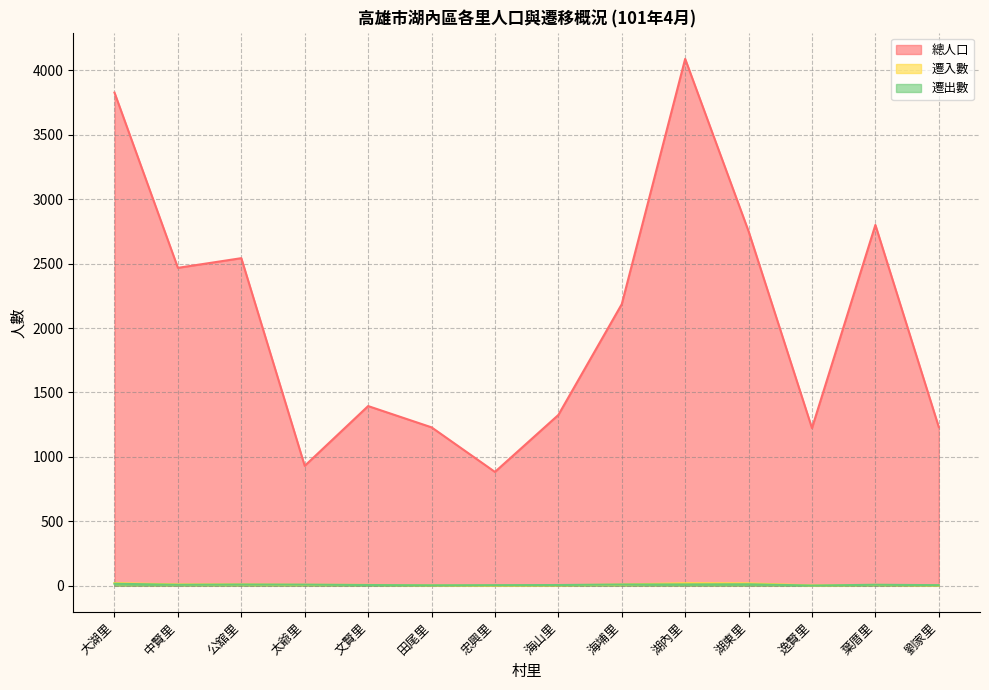

What is the highest value of the 遷入數 series?

20